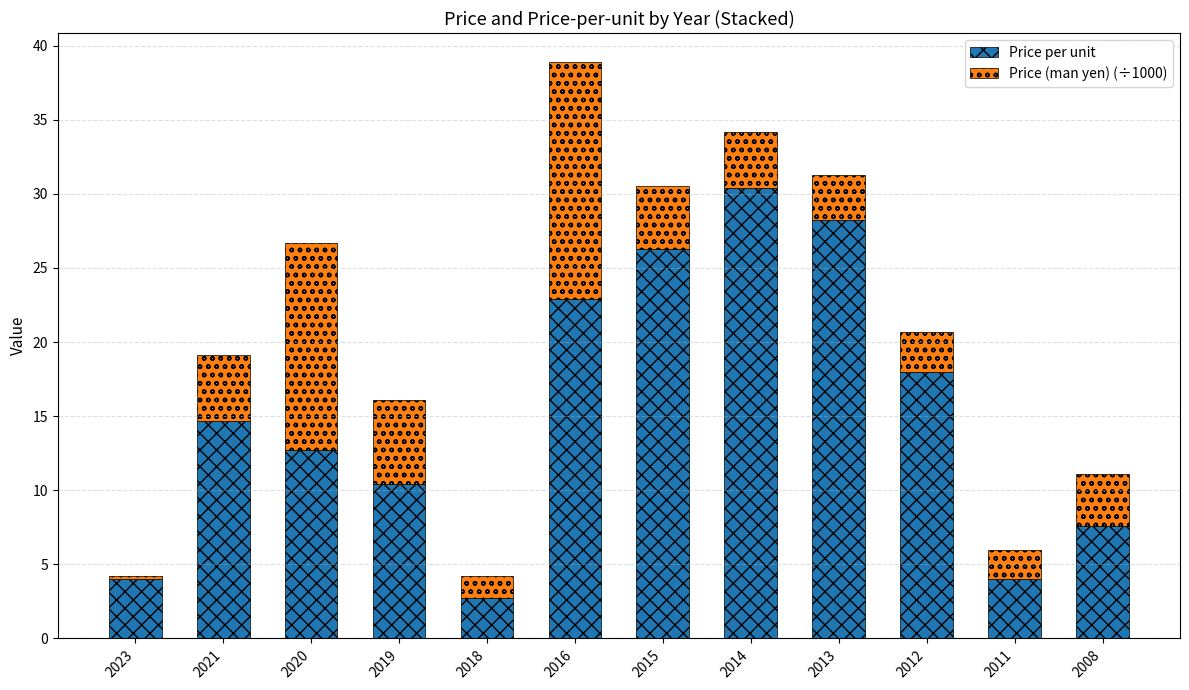

True or false: Price per unit has a value of 12.7 at 2020.

True